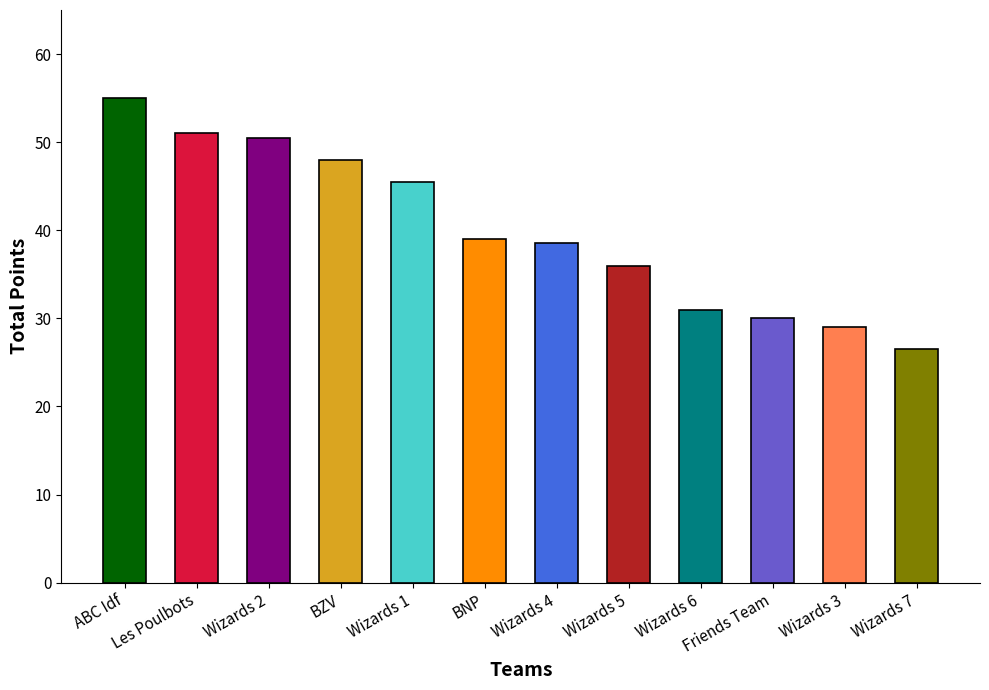

True or false: the data shows 11.8 at Friends Team.

False